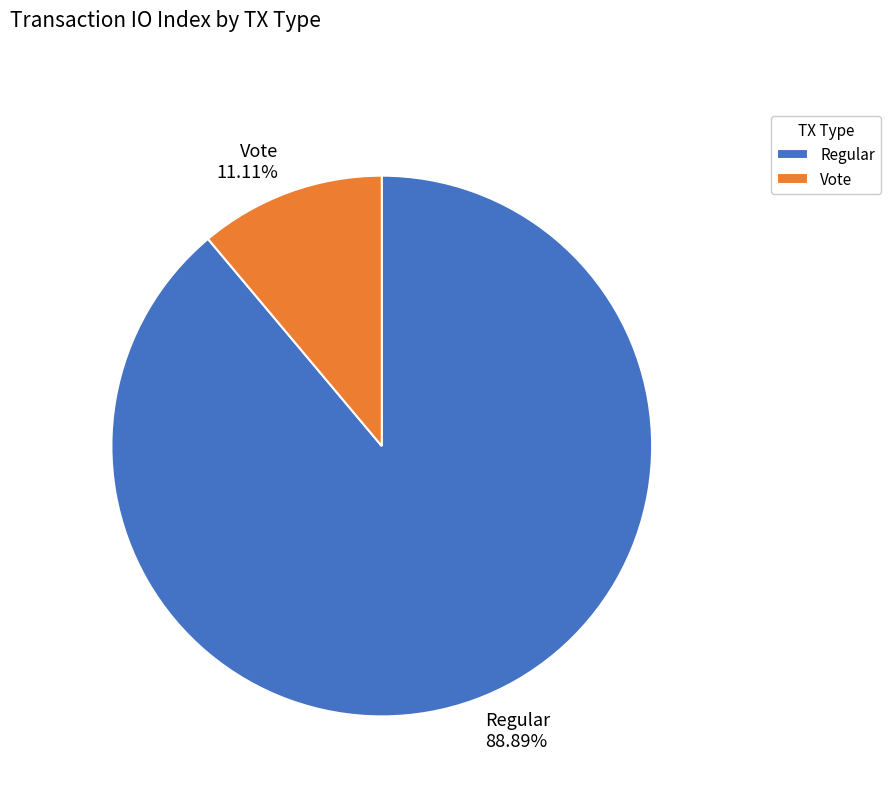

To the nearest percent, what percentage of the pie is Regular?

89%